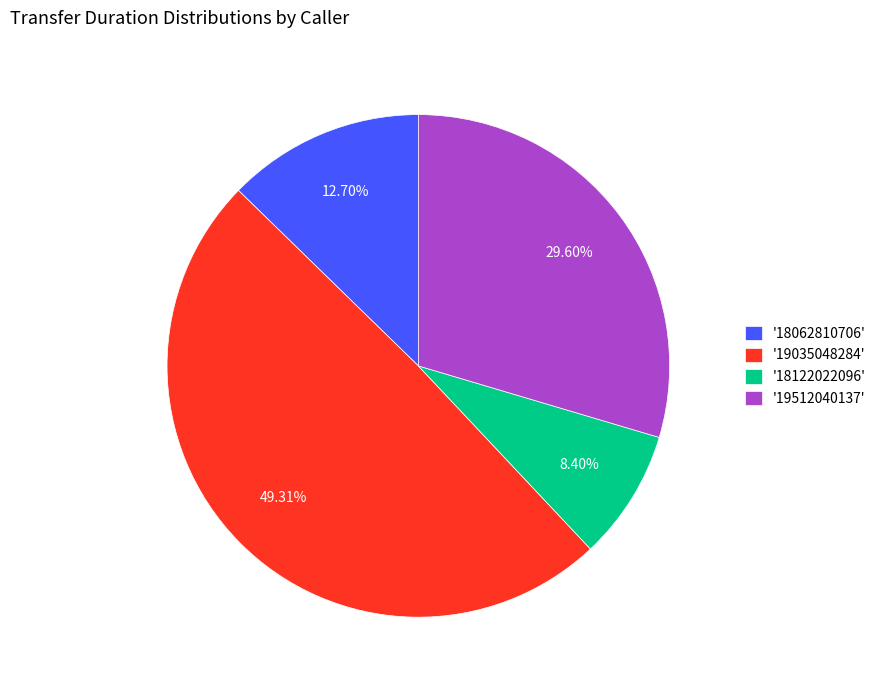

Which slice is the smallest?

'18122022096'